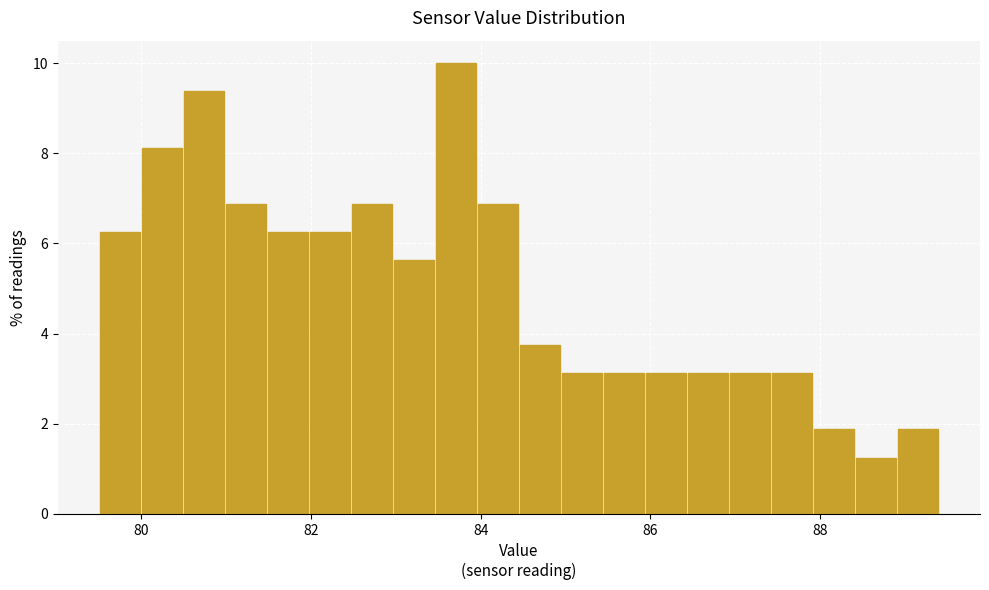

Read against the x-axis, roughly where is the centre of the tallest bar?

83.8